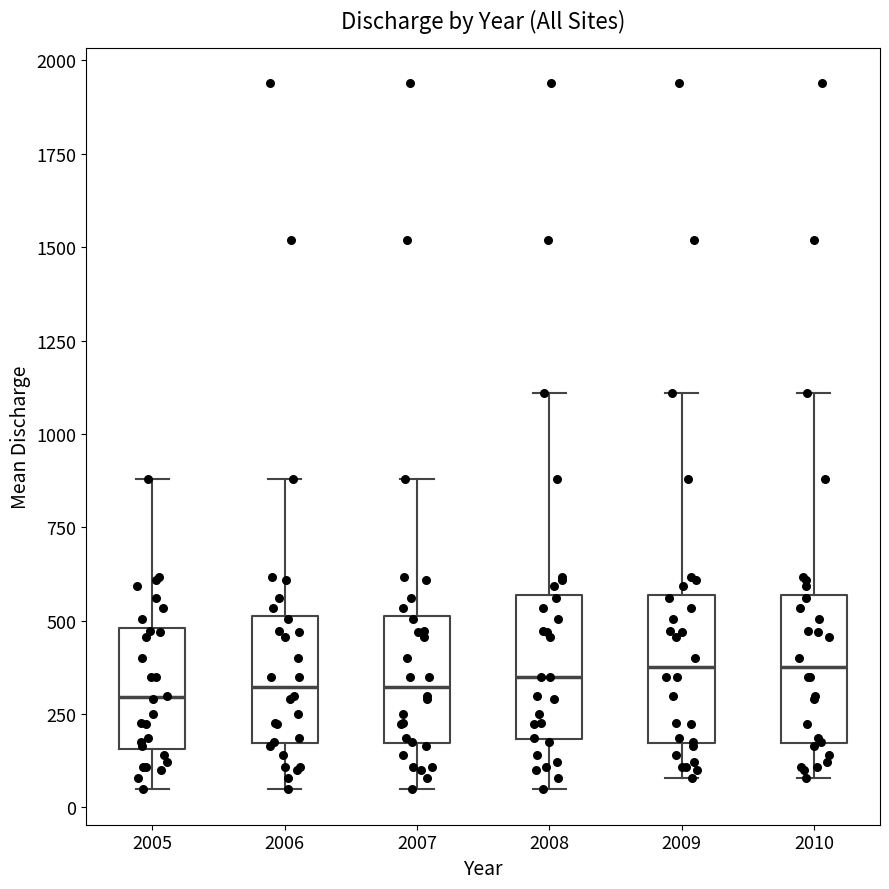

Reading left to right, transcribe this box plot: for each box, give where its median line is, the range the box spans, and where its two whiskers end, as read against the y-axis. The values are not printed on the chart, so give them approximately, as read against the axis.

2005: median 300, box 150 to 500, whiskers 50 to 900
2006: median 300, box 150 to 500, whiskers 50 to 900
2007: median 300, box 150 to 500, whiskers 50 to 900
2008: median 350, box 200 to 550, whiskers 50 to 1100
2009: median 400, box 150 to 550, whiskers 100 to 1100
2010: median 400, box 150 to 550, whiskers 100 to 1100